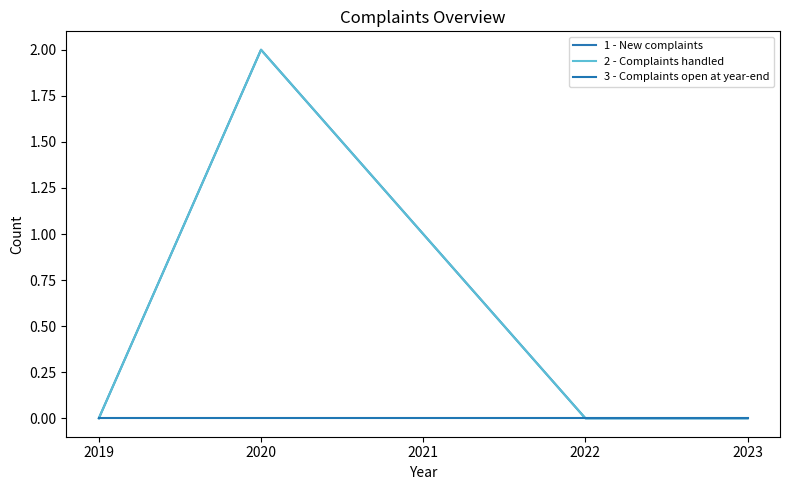

True or false: 1 - New complaints and 2 - Complaints handled cross at least once.

False